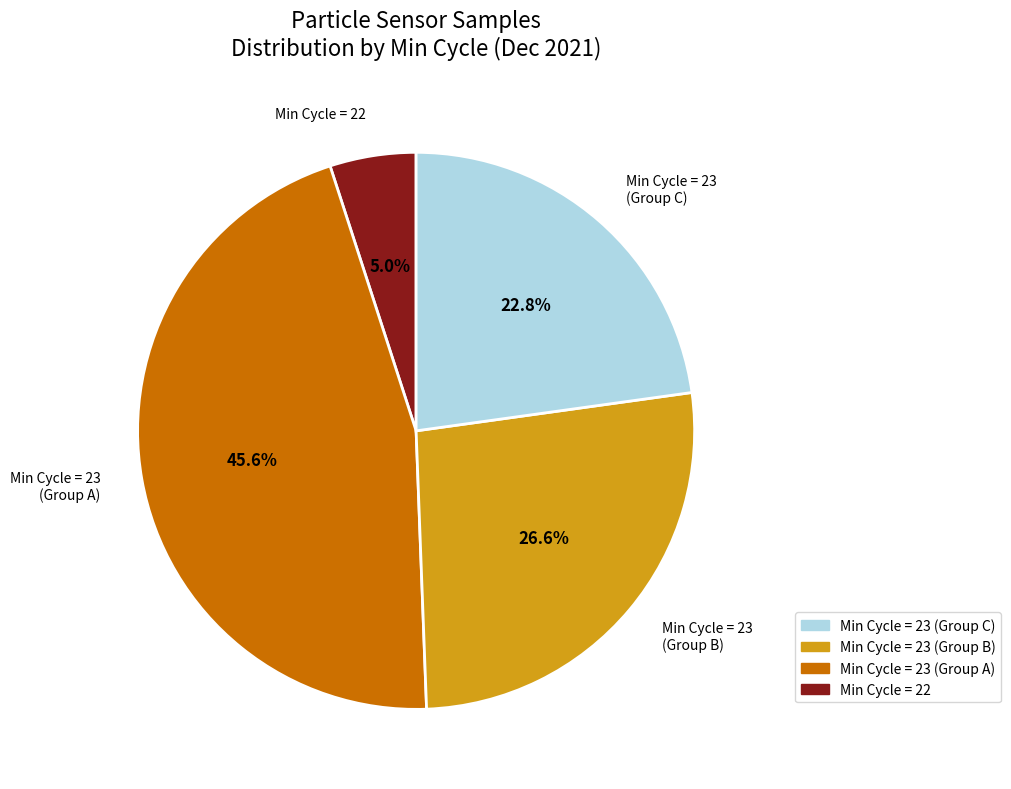

Which has a higher value, Min Cycle = 22 or Min Cycle = 23 (Group A)?

Min Cycle = 23 (Group A)